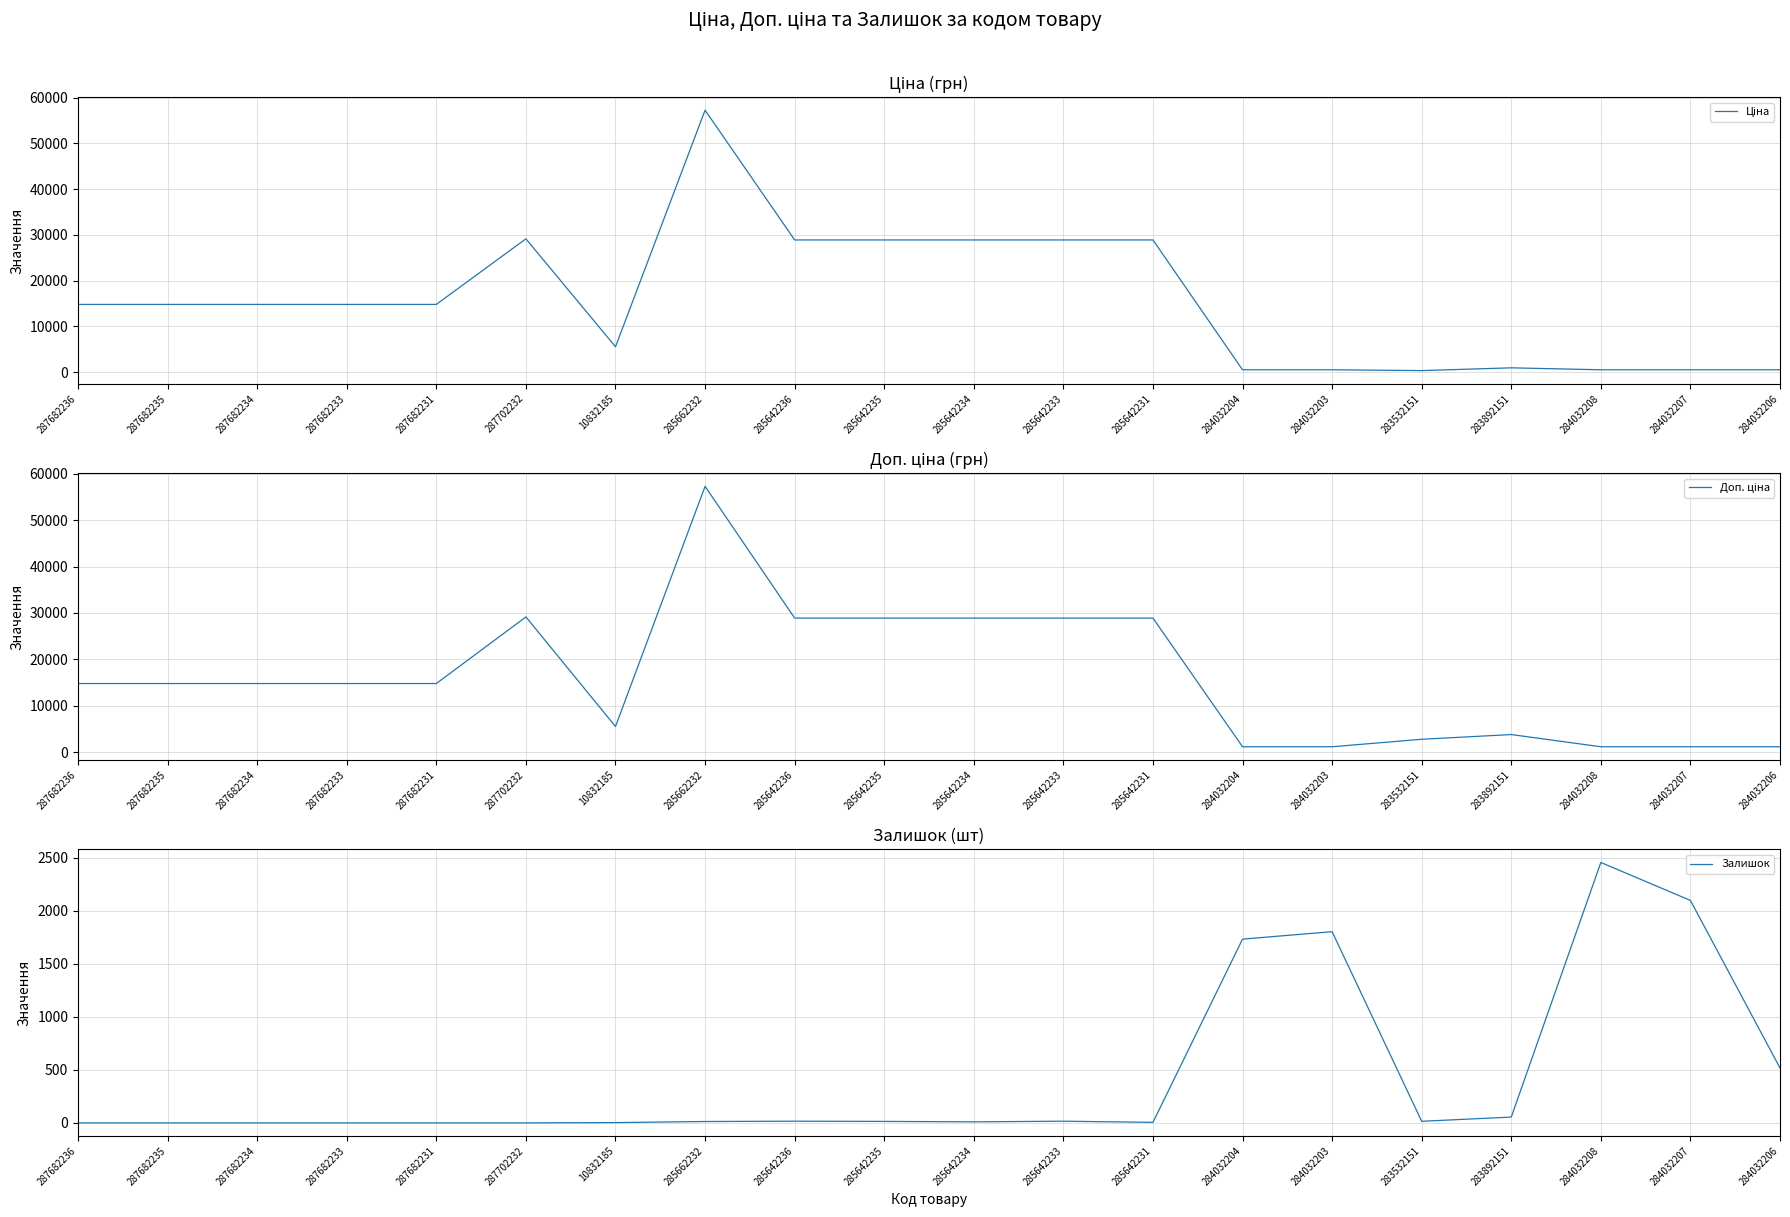

After their last crossing, which series has the higher values: Залишок or Ціна?

Ціна